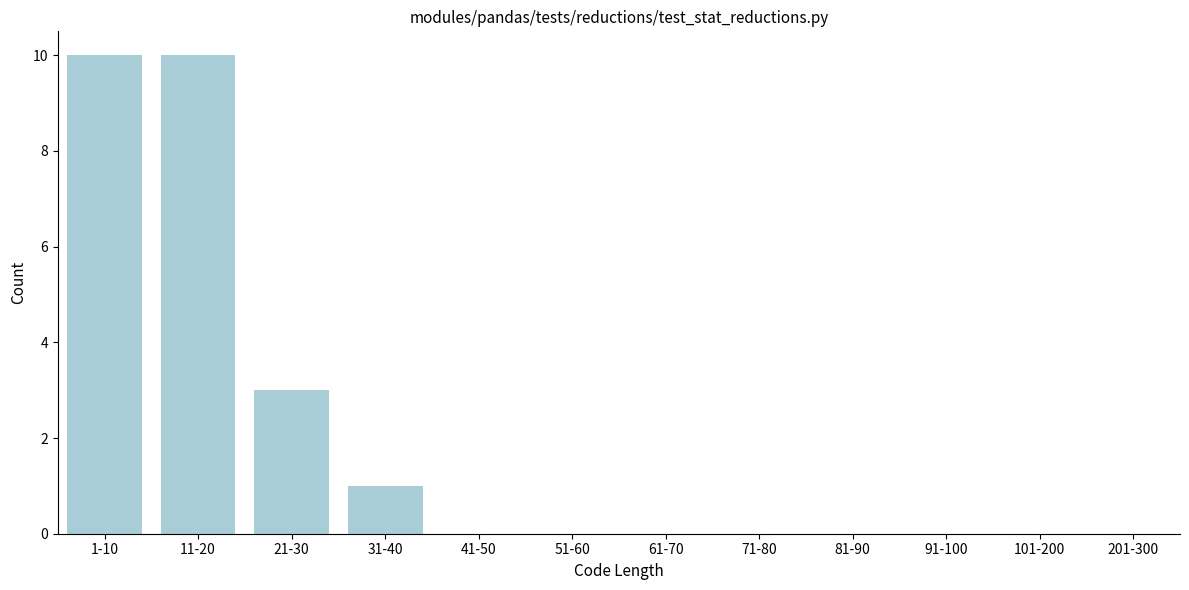

Reading left to right, extract all data points from this chart.

1-10=10	11-20=10	21-30=3	31-40=1	41-50=0	51-60=0	61-70=0	71-80=0	81-90=0	91-100=0	101-200=0	201-300=0